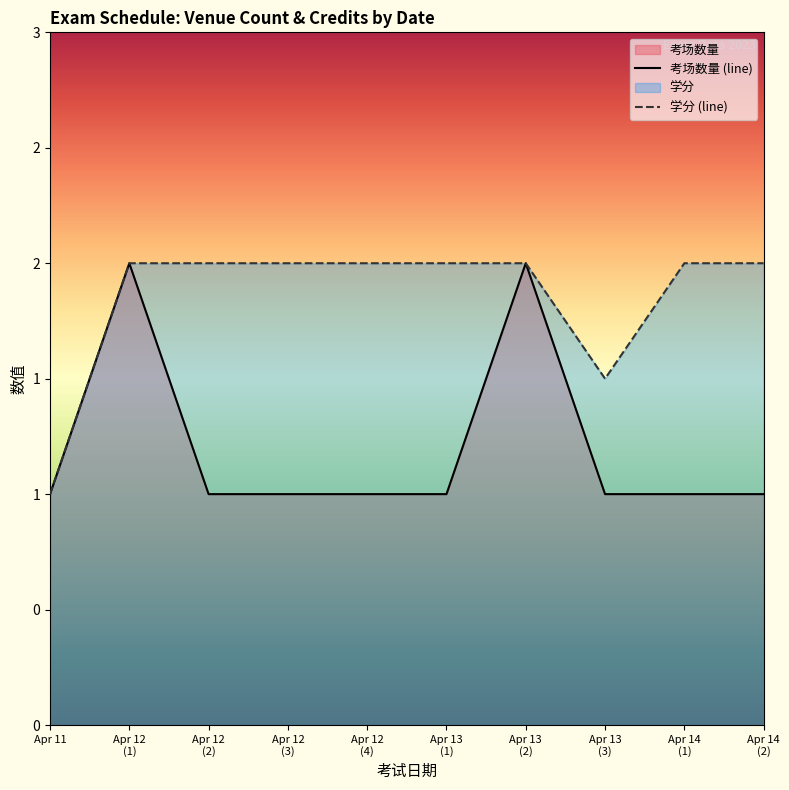

What is the lowest value of the 学分 series?

1.0